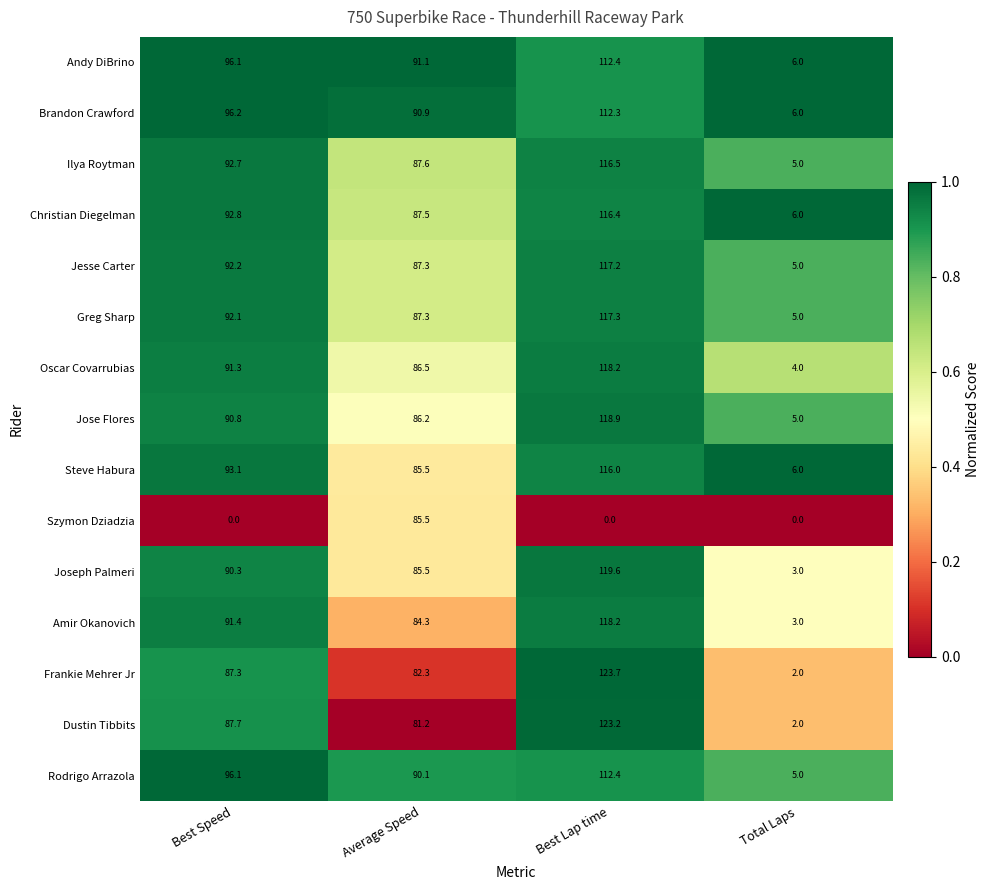

Which category has the highest value in the Szymon Dziadzia series?

Average Speed